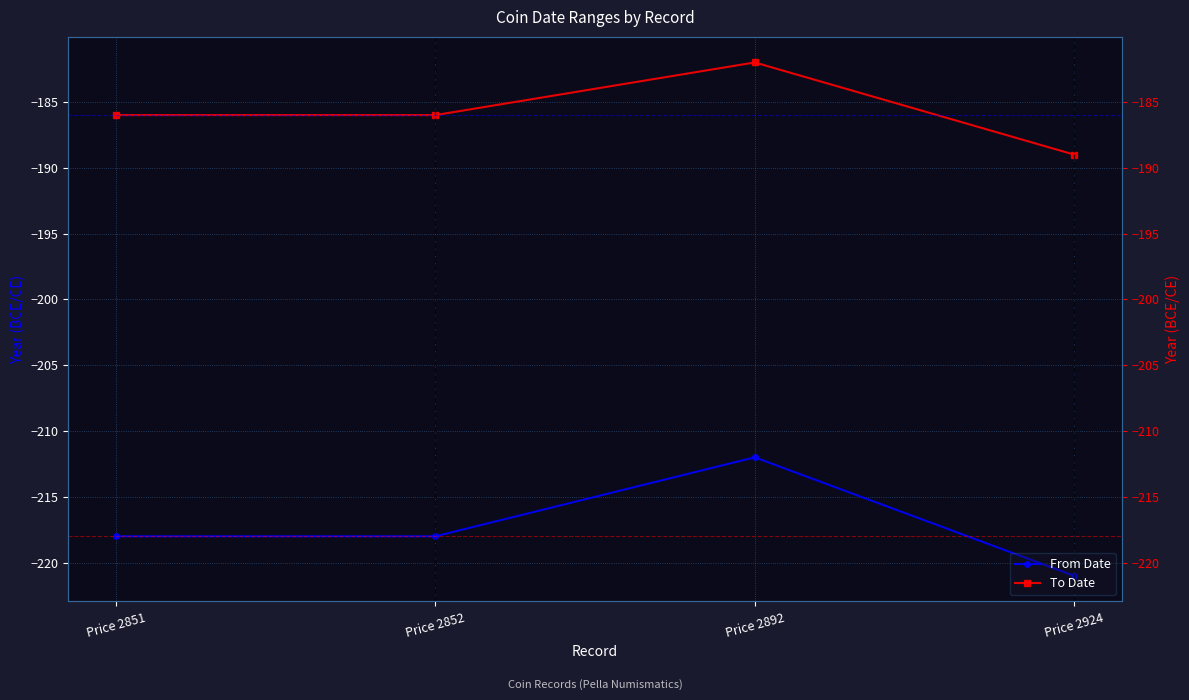

Which series changed the most between Price 2851 and Price 2852?

From Date